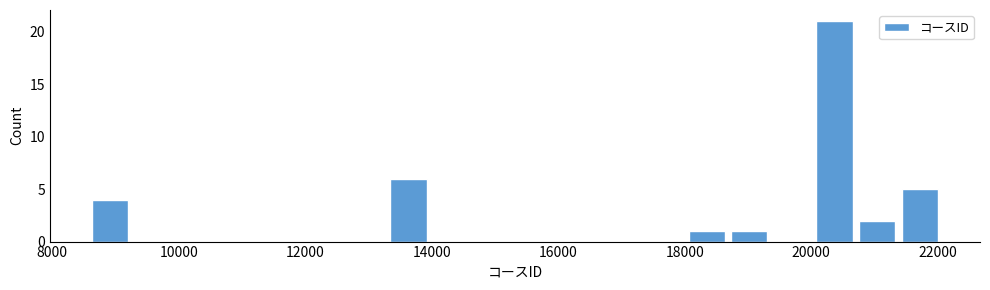

Around what value on the x-axis is the tallest bar? Give the approximate position of its centre, as read against the axis.

20400